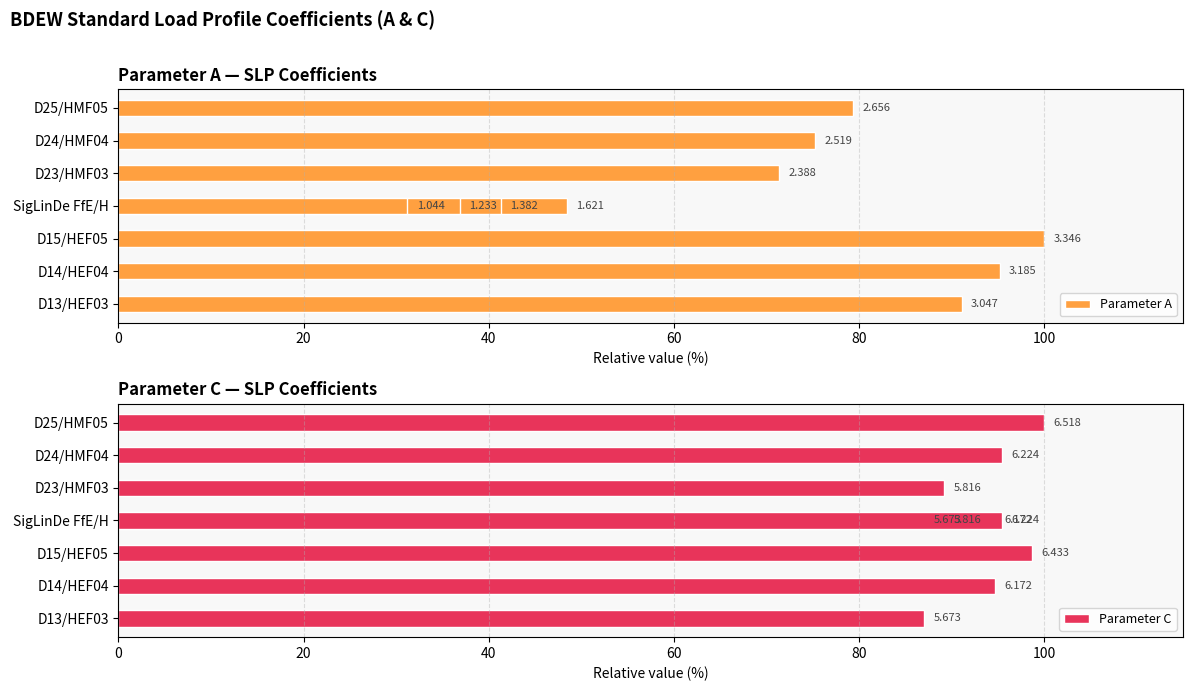

What is the maximum value for Parameter A?

100.0